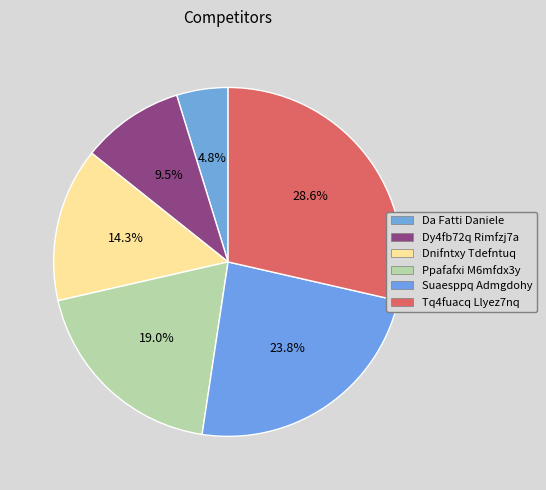

Count the number of slices in the pie.

6